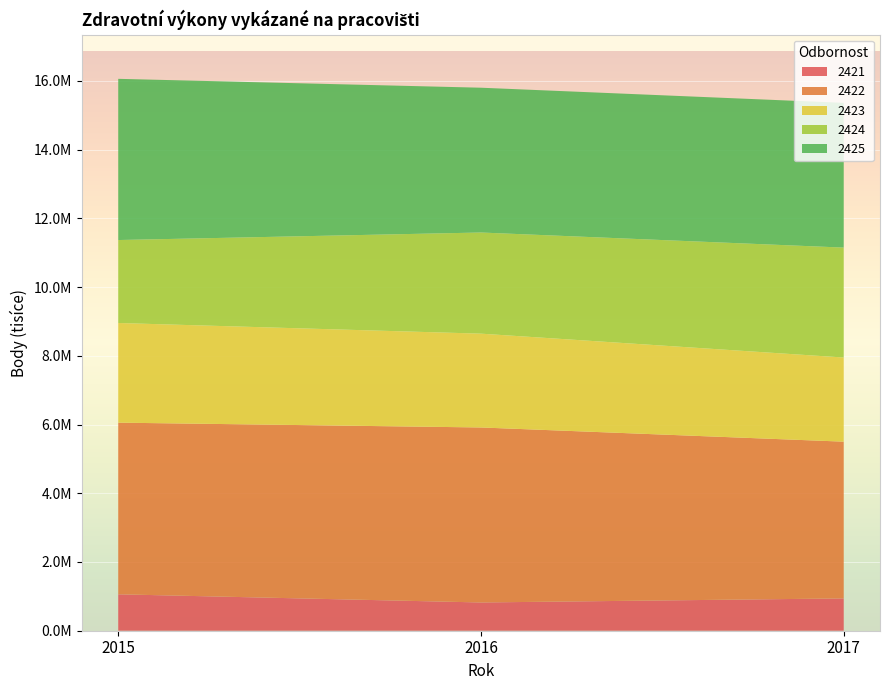

Reading left to right, transcribe all the data shown in this chart.

2421: 1059923.4	822284.5	940446.7
2422: 4995023.4	5092690.0	4561361.2
2423: 2900226.7	2729778.9	2448711.1
2424: 2413994.5	2943380.0	3198388.9
2425: 4691295.5	4213696.6	4212405.6